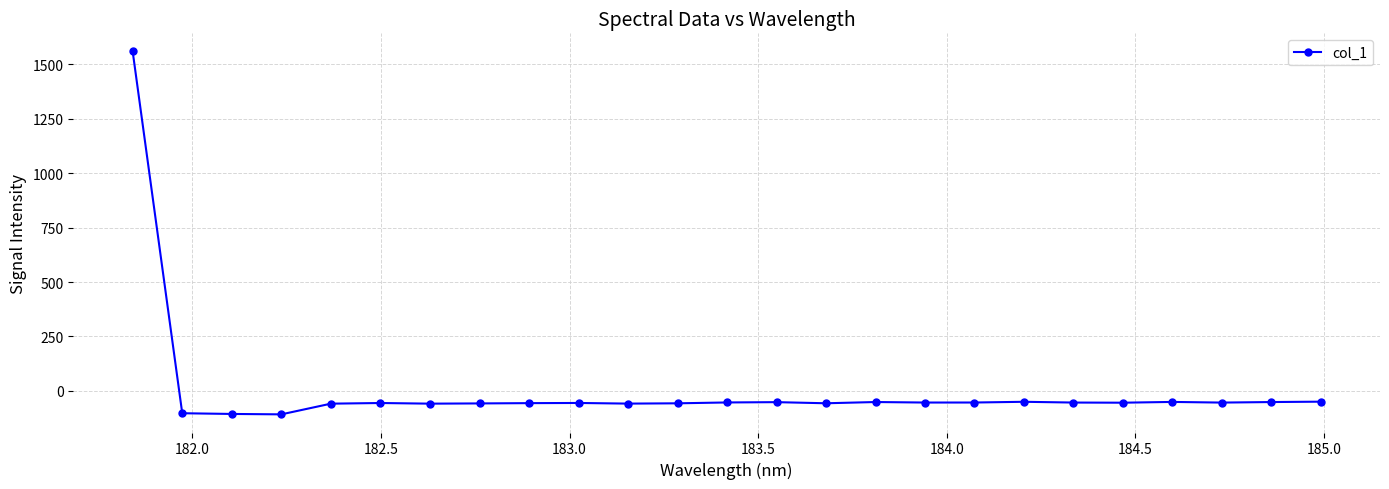

What is the minimum value shown in the chart?

-107.8